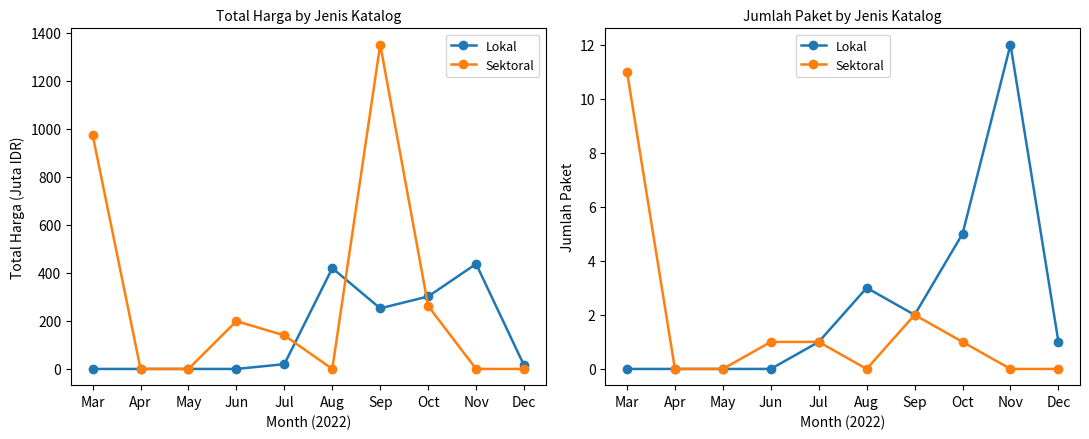

True or false: Lokal and Sektoral cross at least once.

False